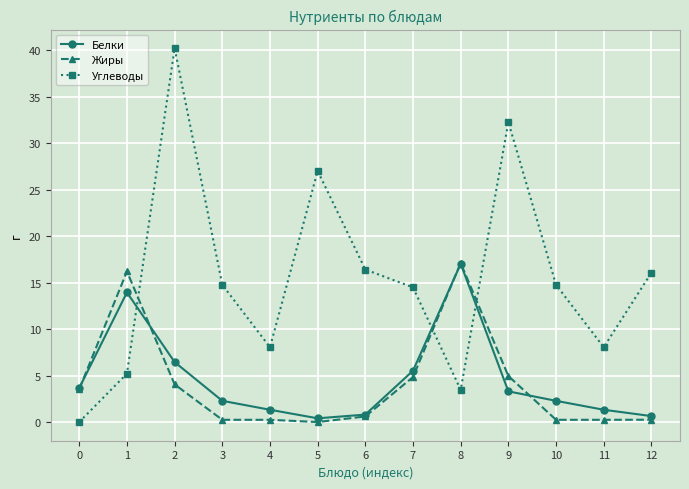

True or false: Углеводы and Жиры cross at least once.

True